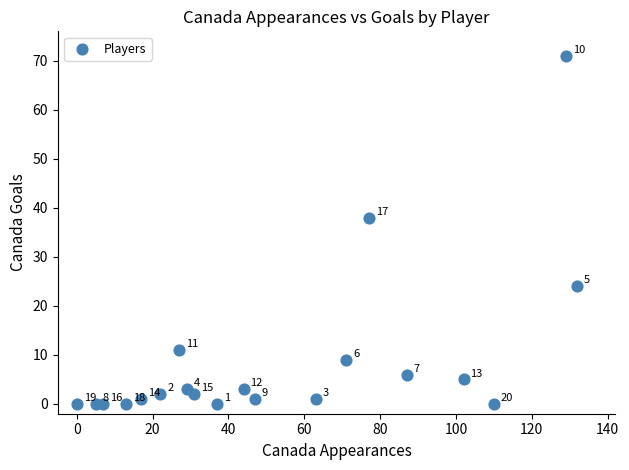

What Y value in the scatter plot is closest to 35?

38